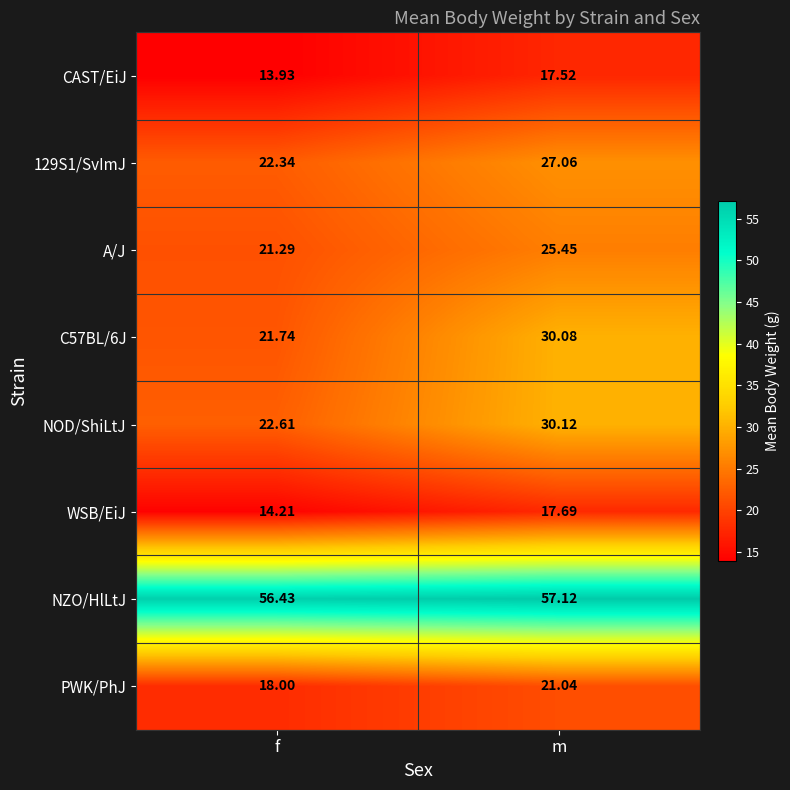

At which label is NZO/HlLtJ closest to 56?

f